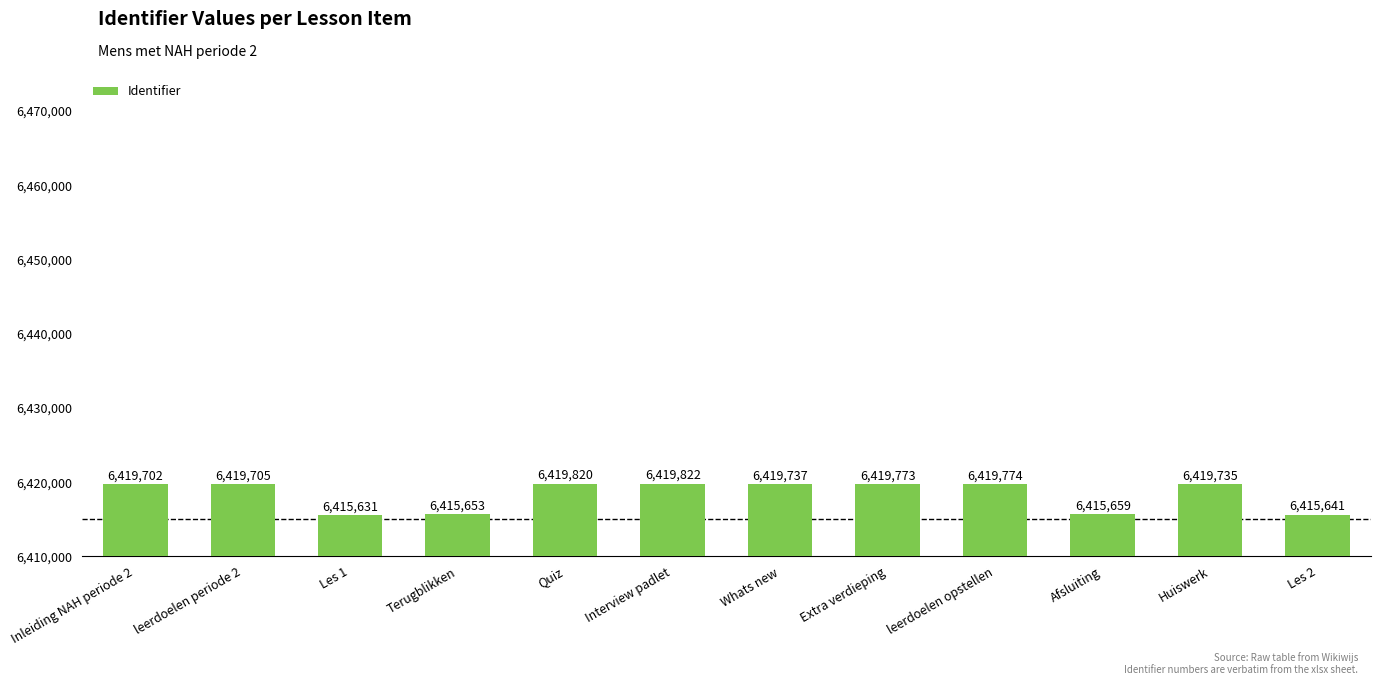

Reading right to left, list all the values displayed in this chart.

Les 2=6415641	Huiswerk=6419735	Afsluiting=6415659	leerdoelen opstellen=6419774	Extra verdieping=6419773	Whats new=6419737	Interview padlet=6419822	Quiz=6419820	Terugblikken=6415653	Les 1=6415631	leerdoelen periode 2=6419705	Inleiding NAH periode 2=6419702